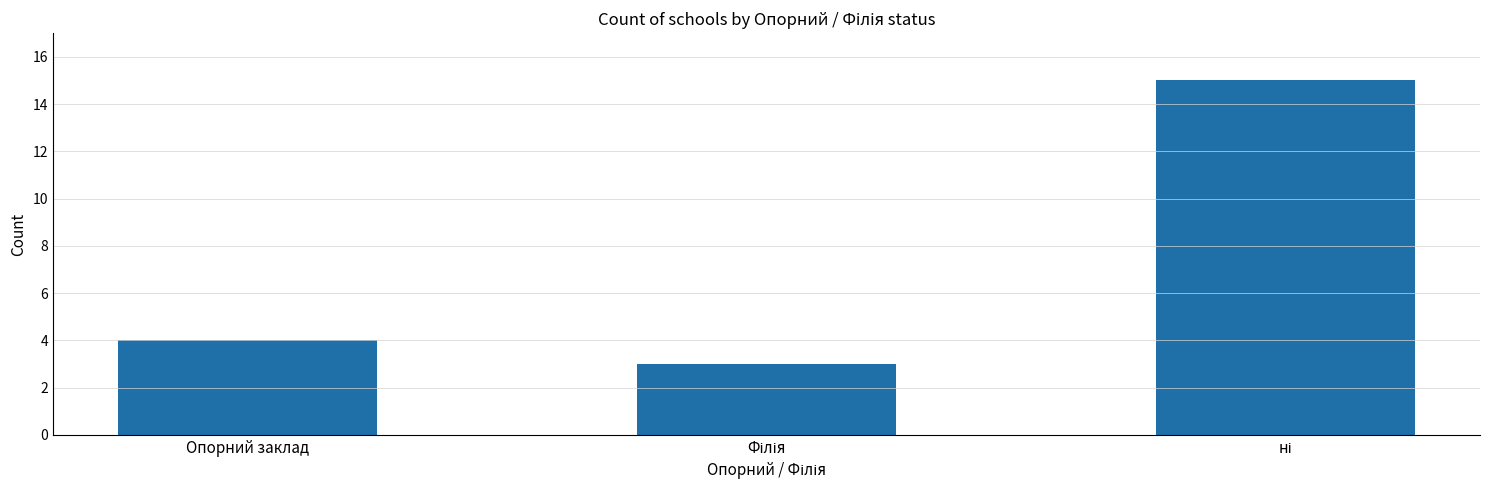

What is the smallest value displayed?

3